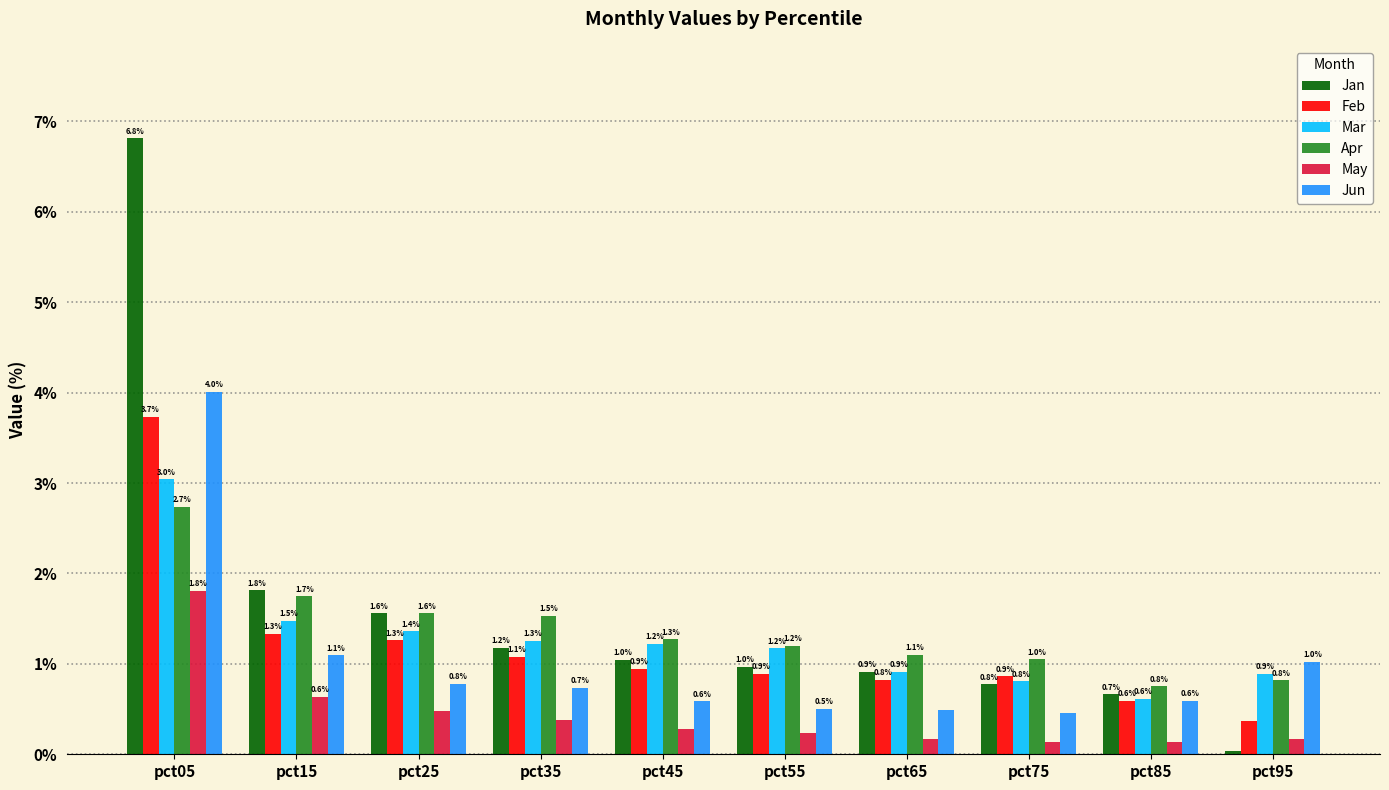

How many bars are there in total?

60